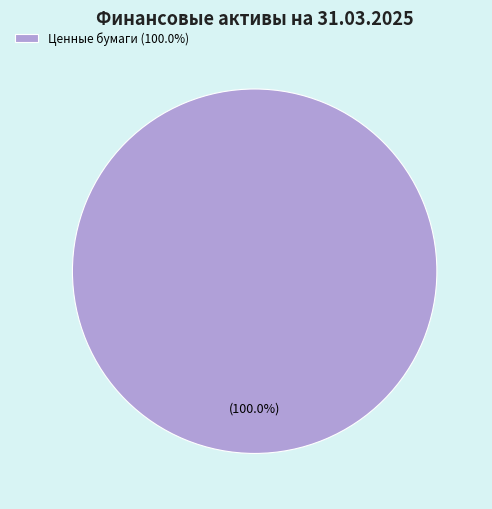

Rank the categories by value from lowest to highest.

Ценные бумаги (100.0%)